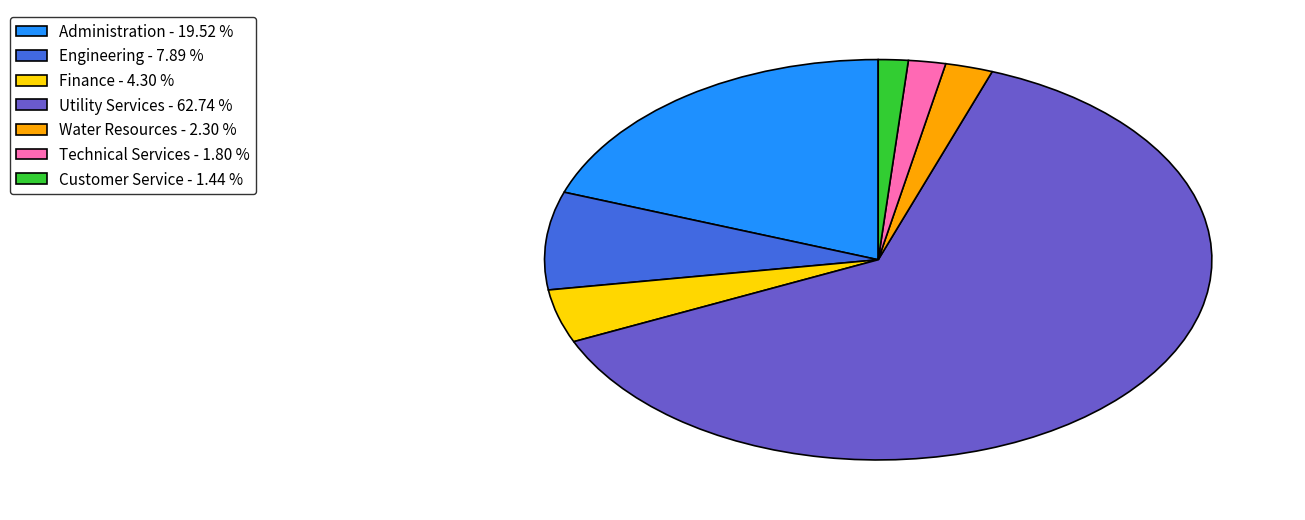

Is the sum of Finance - 4.30 % and Utility Services - 62.74 % greater than half?

Yes